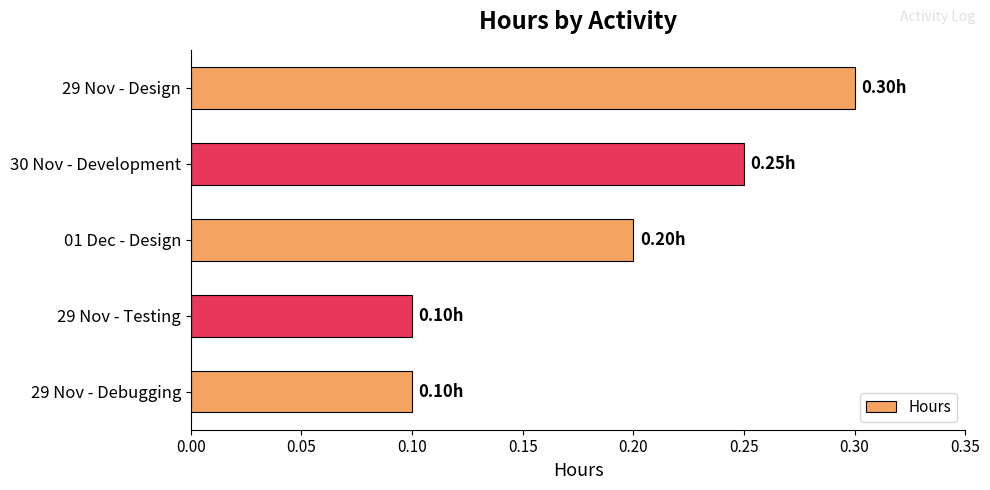

How many values are between 0 and 1?

5